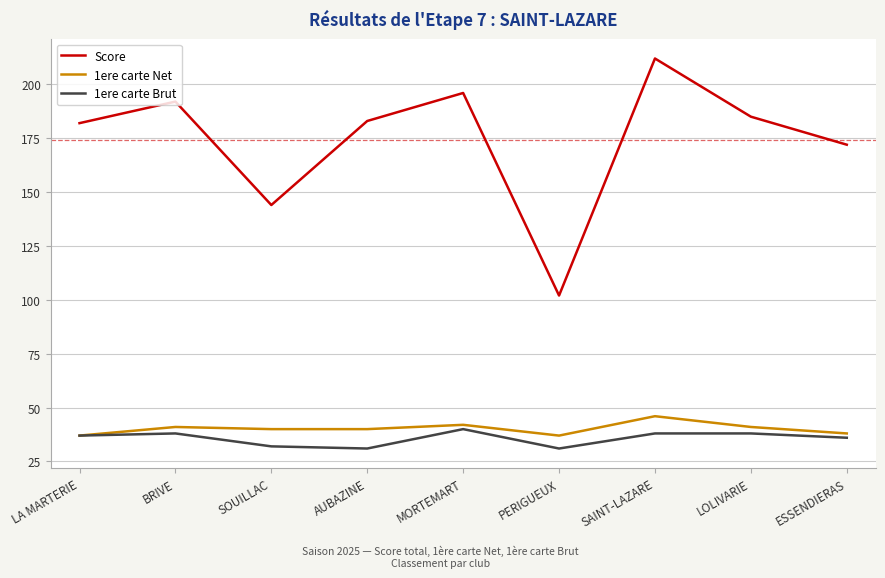

What is the approximate value of Score at AUBAZINE?

183